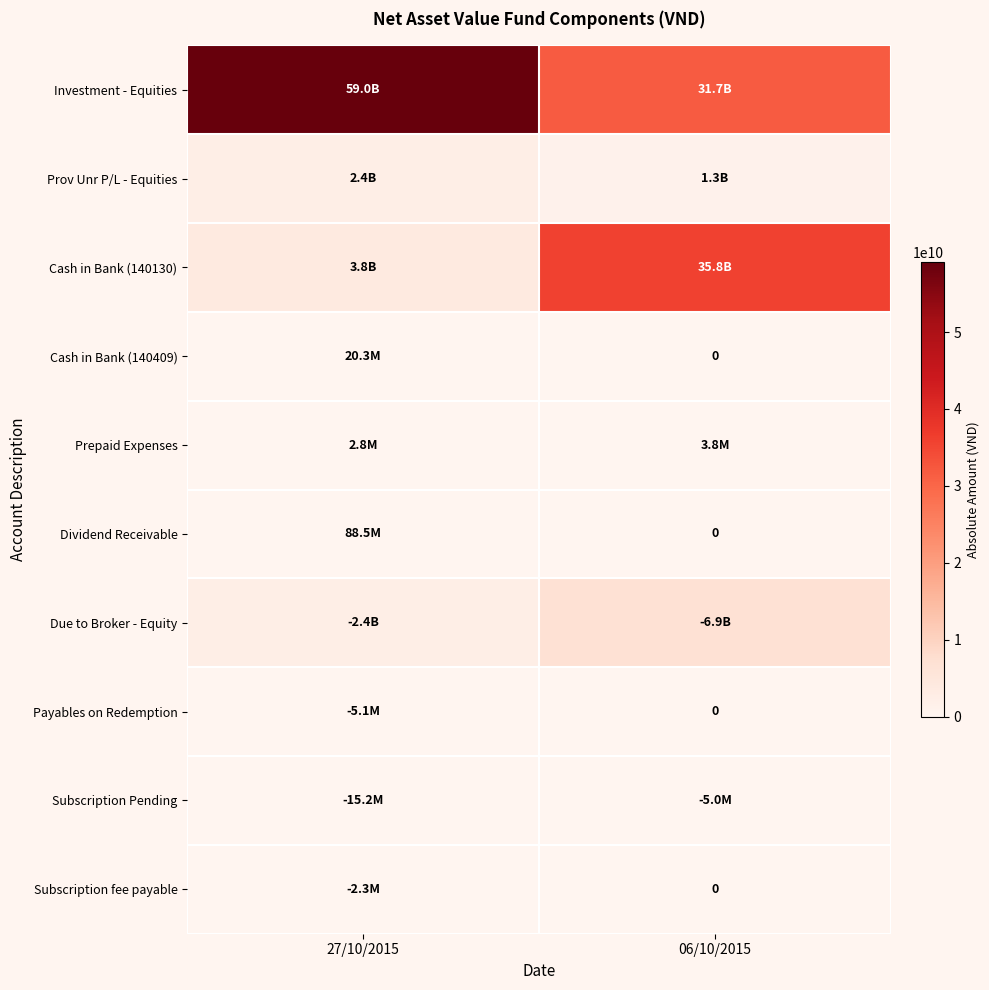

What is the average value of the Investment - Equities series?

45380751606